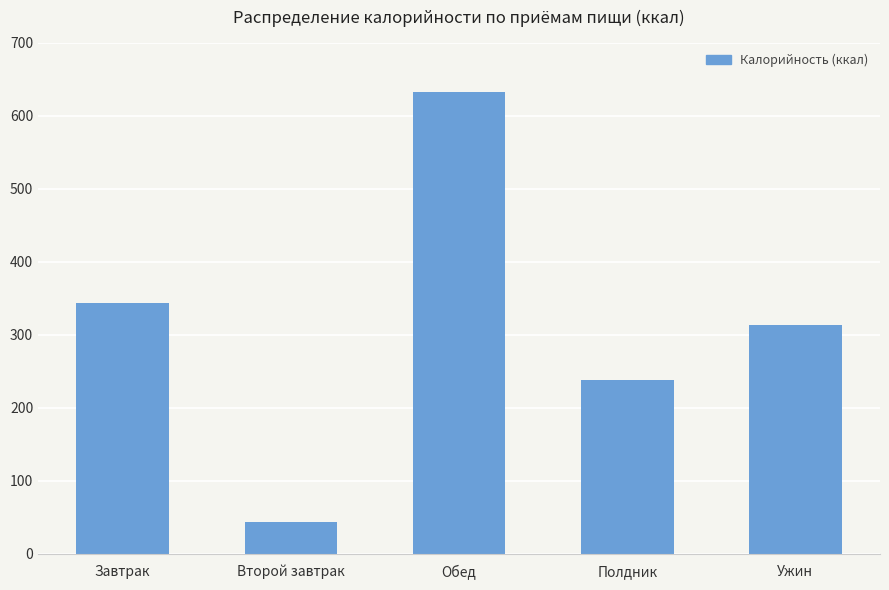

What is the sum of the values at Второй завтрак and Полдник?

281.2